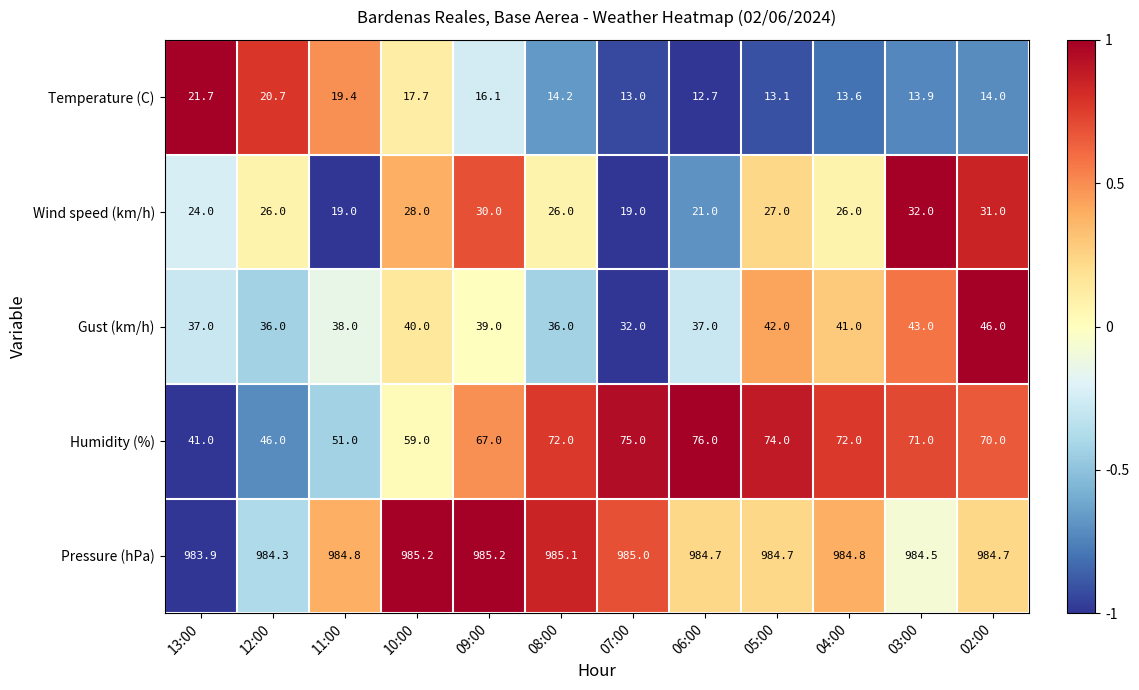

Is the value of Pressure (hPa) at 02:00 greater than the value of Temperature (C) at 03:00?

Yes